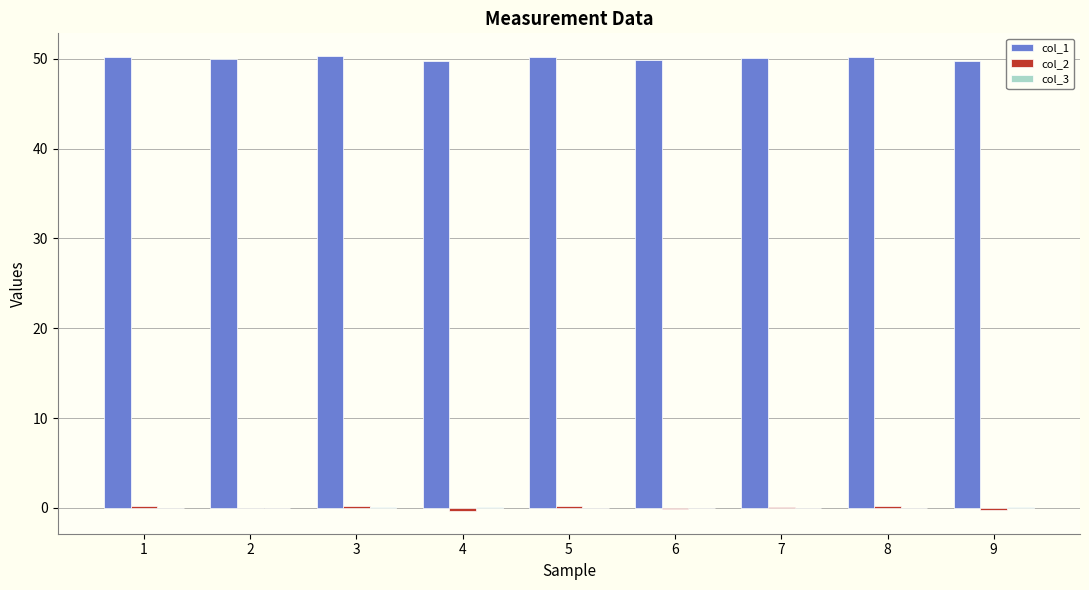

Is it true that col_1 equals 77.3 at 6?

False